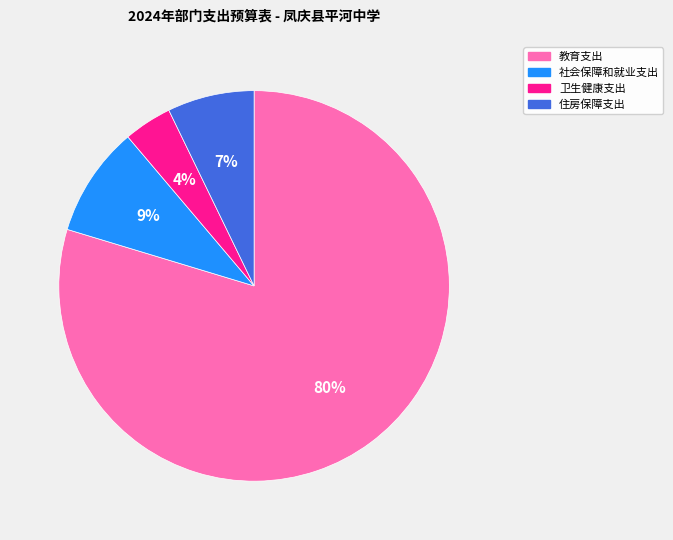

Rank the categories by value from highest to lowest.

教育支出, 社会保障和就业支出, 住房保障支出, 卫生健康支出